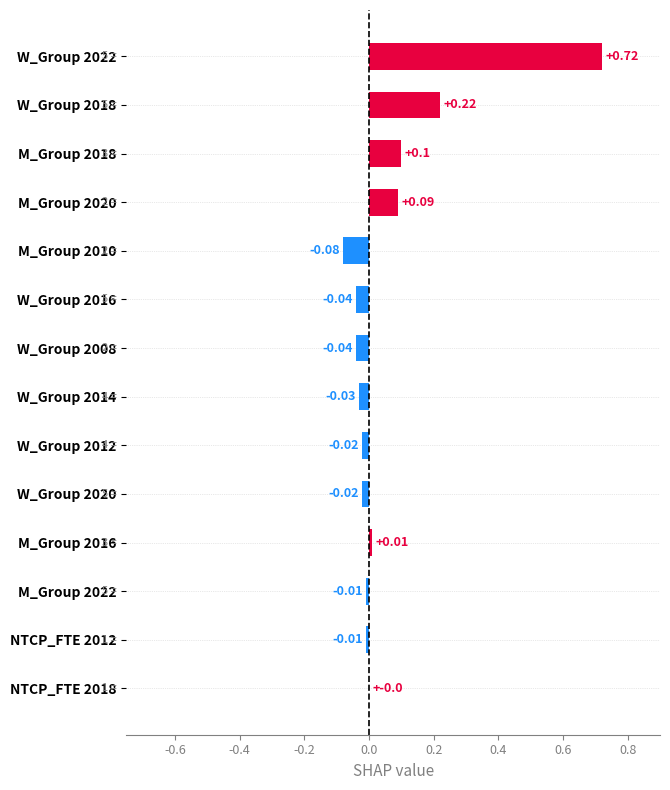

What is the change in value from M_Group 2022 to M_Group 2020?

+0.1